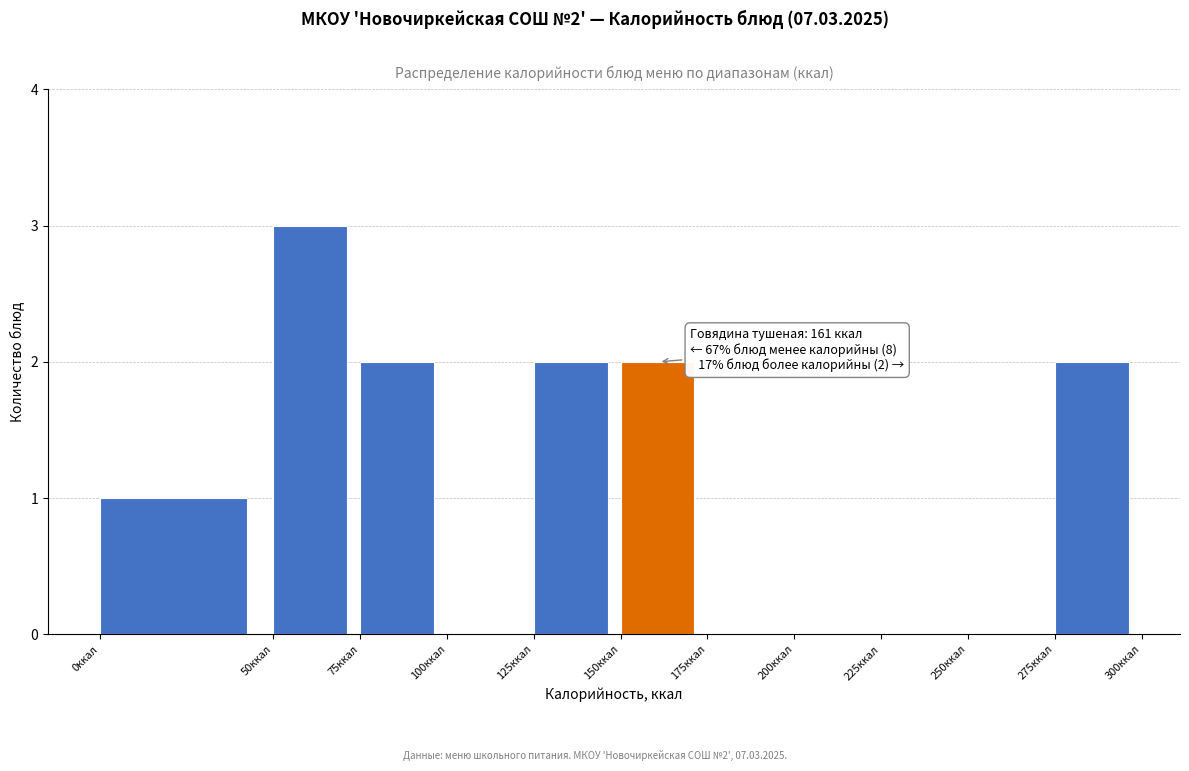

Over which range of the x-axis is the bar tallest?

50 to 75